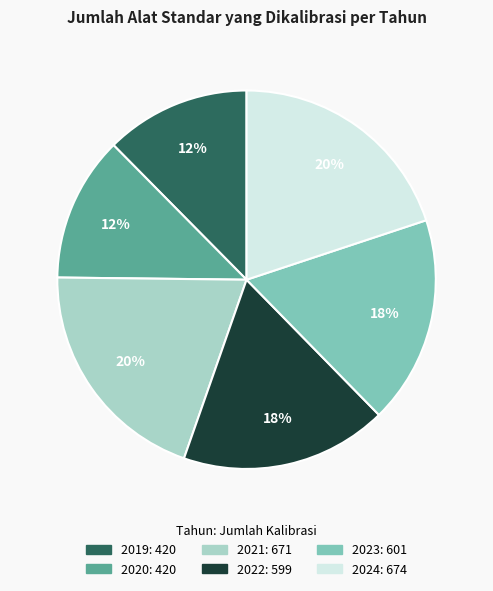

Combined, do 2023 and 2019 account for over 50%?

No